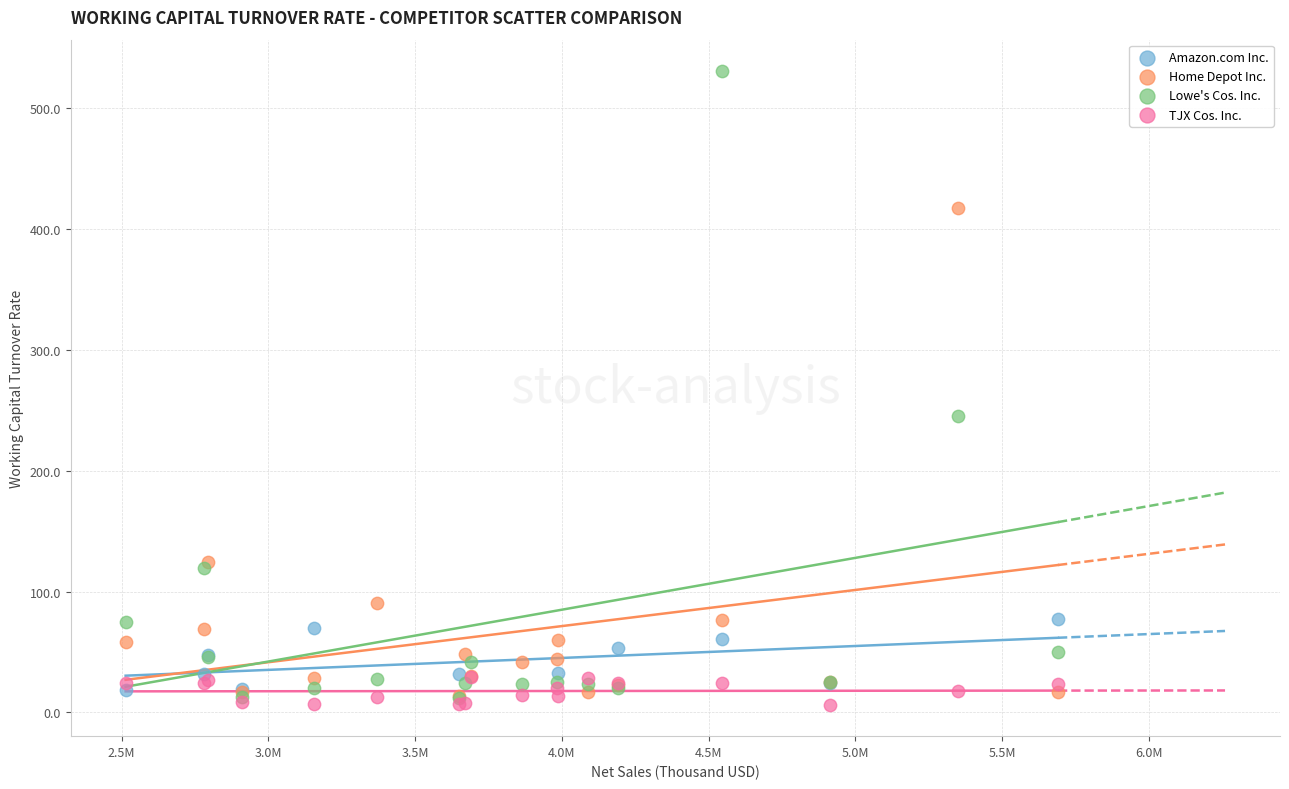

Which series reaches the maximum Y coordinate?

Lowe's Cos. Inc.